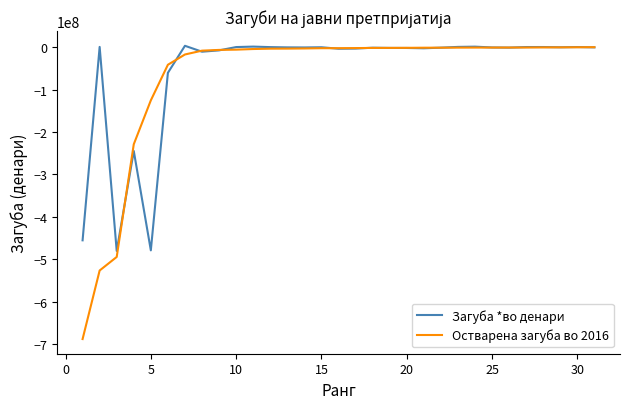

What is the difference between the second highest and minimum values in the Загуба *во денари series?

481840269